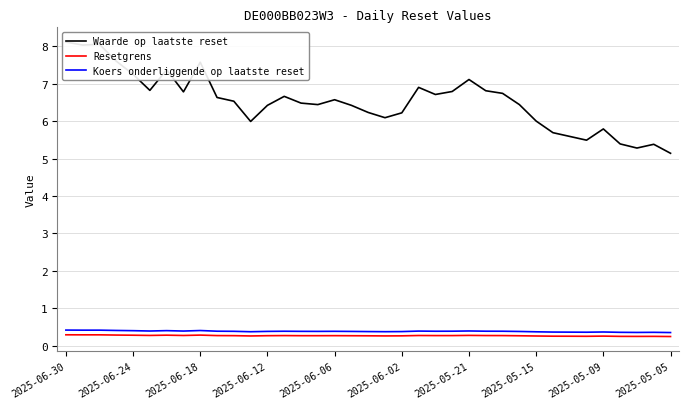

What is the highest value of the Koers onderliggende op laatste reset series?

0.4